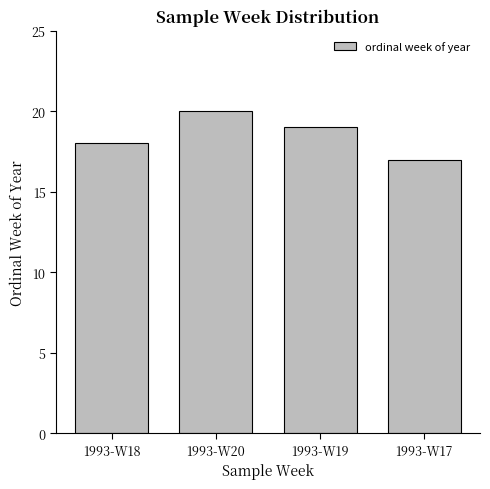

Rank the categories by value from highest to lowest.

1993-W20, 1993-W19, 1993-W18, 1993-W17